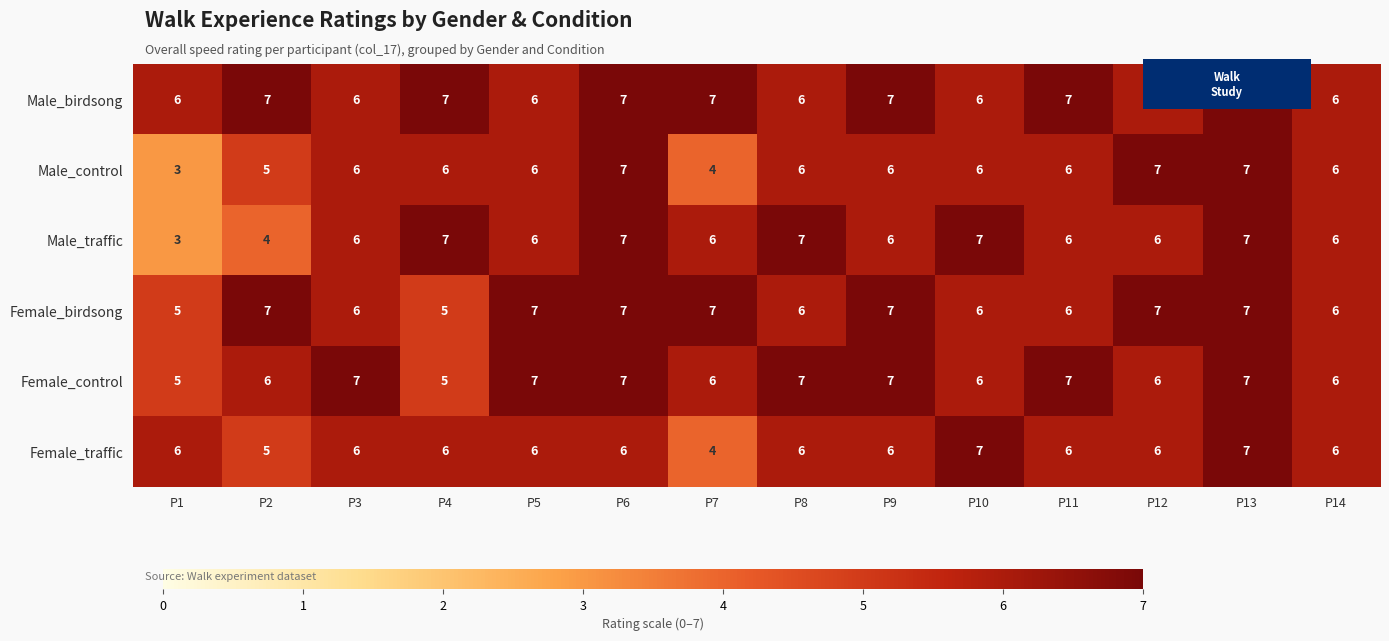

Which series has the largest total across all categories?

Male_birdsong